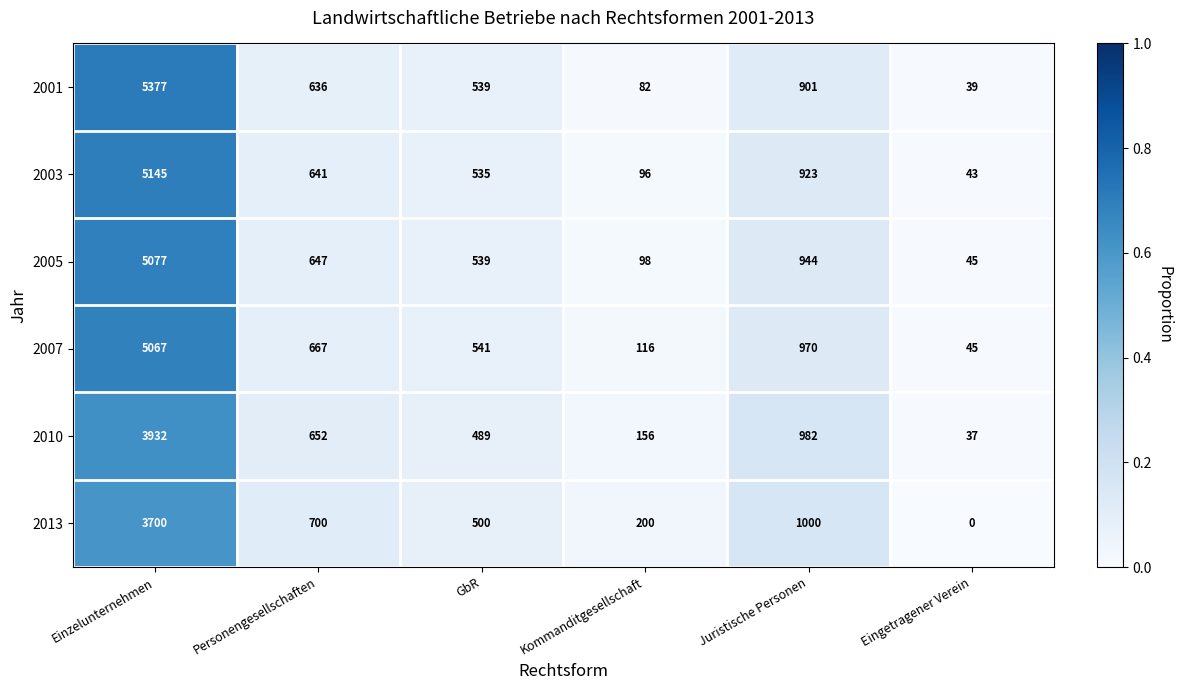

Which series has the largest total across all categories?

2001